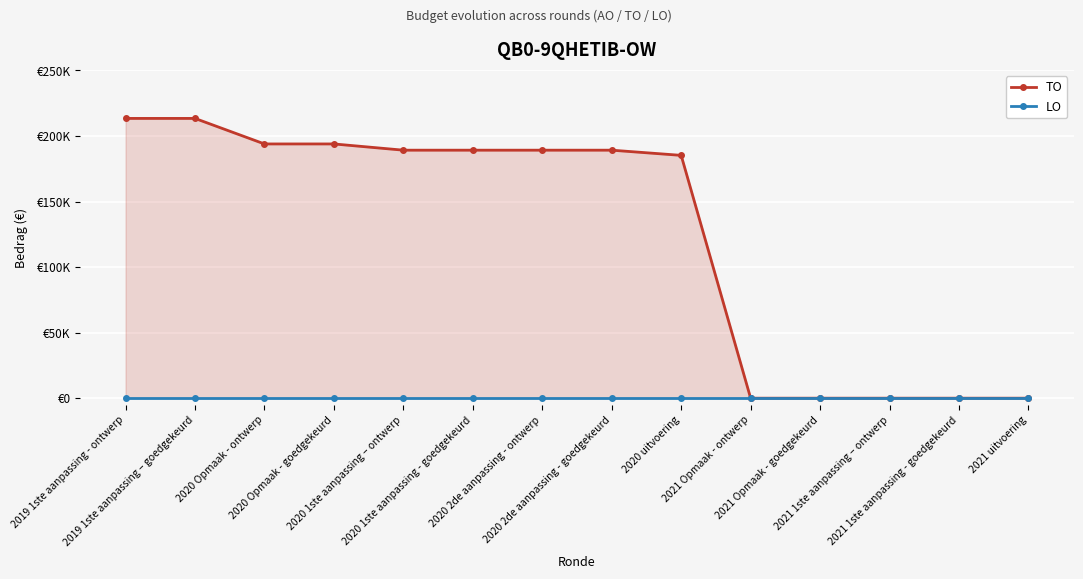

List the labels in order of TO value, largest first.

2019 1ste aanpassing - ontwerp, 2019 1ste aanpassing – goedgekeurd, 2020 Opmaak - ontwerp, 2020 Opmaak - goedgekeurd, 2020 1ste aanpassing – ontwerp, 2020 1ste aanpassing - goedgekeurd, 2020 2de aanpassing - ontwerp, 2020 2de aanpassing - goedgekeurd, 2020 uitvoering, 2021 Opmaak - ontwerp, 2021 Opmaak - goedgekeurd, 2021 1ste aanpassing – ontwerp, 2021 1ste aanpassing - goedgekeurd, 2021 uitvoering